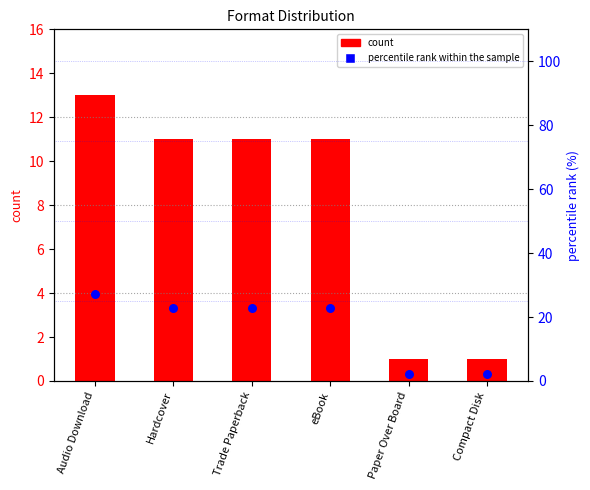

At which category is the sum across all series the highest?

Audio Download